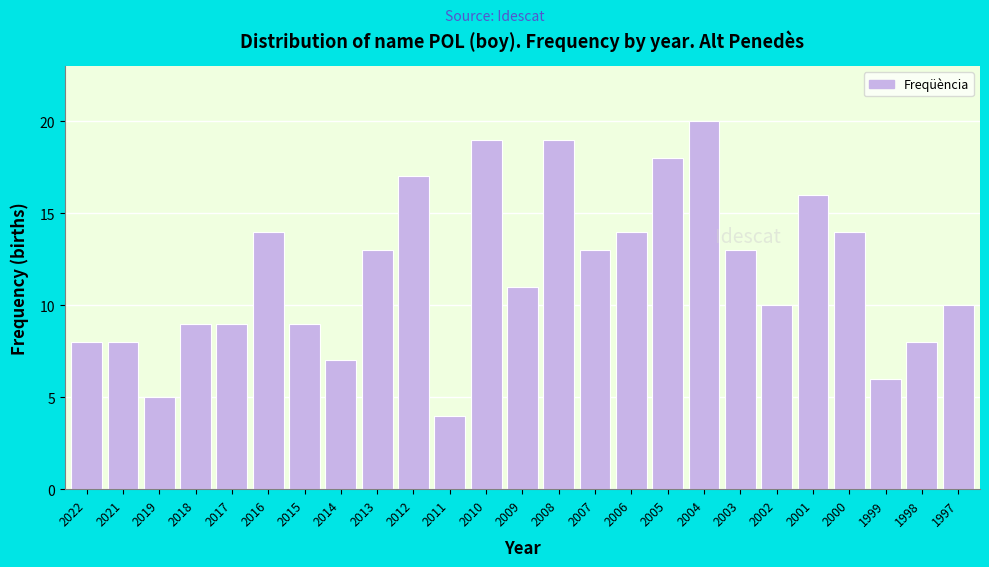

Reading left to right, list all the values displayed in this chart.

2022=8	2021=8	2019=5	2018=9	2017=9	2016=14	2015=9	2014=7	2013=13	2012=17	2011=4	2010=19	2009=11	2008=19	2007=13	2006=14	2005=18	2004=20	2003=13	2002=10	2001=16	2000=14	1999=6	1998=8	1997=10